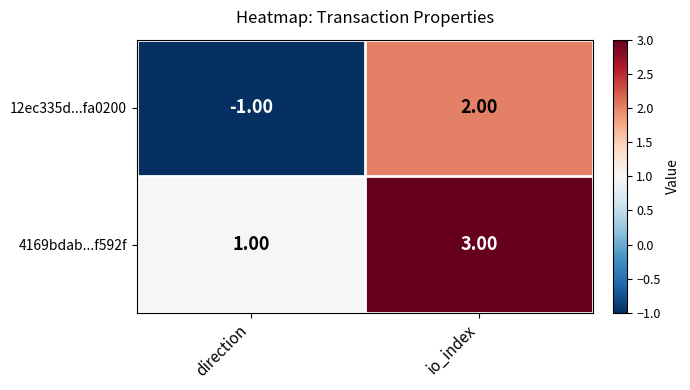

What is the difference between the highest and lowest values at io_index?

1